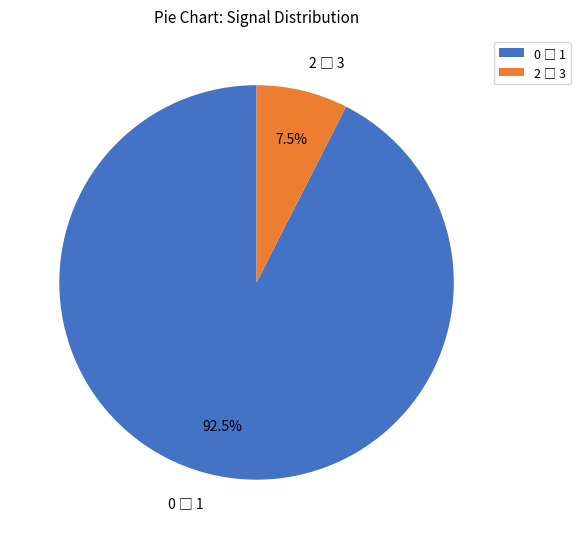

Does any single category account for the majority?

Yes